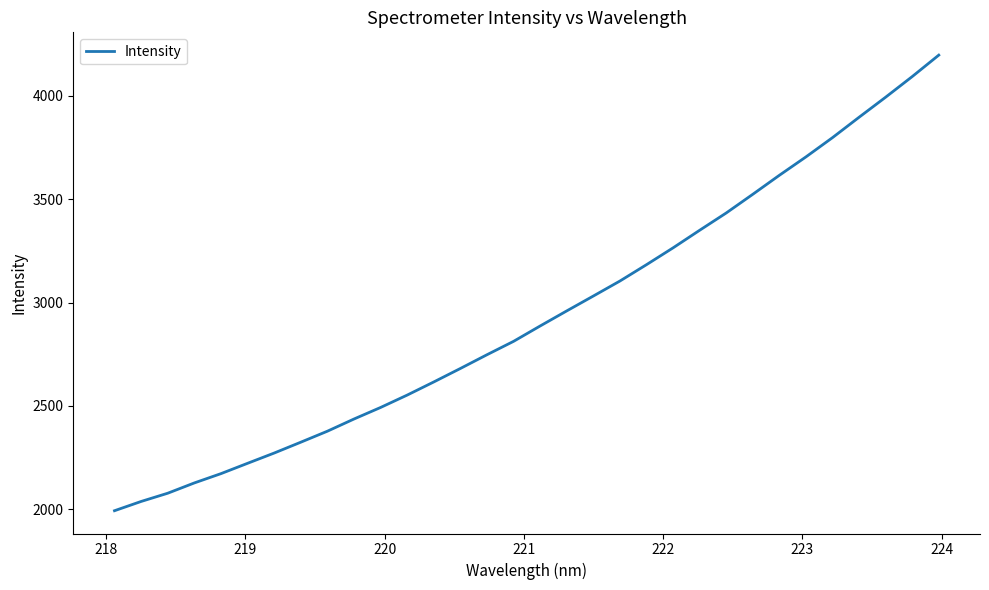

What is the difference between the maximum and second lowest values?

2157.5